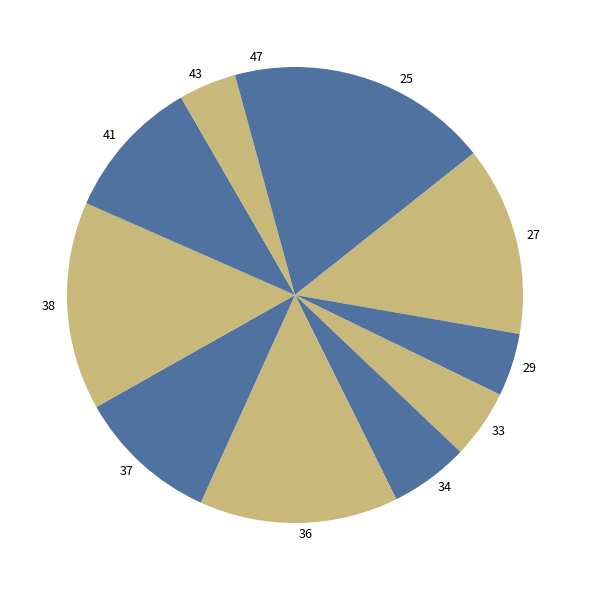

What is the ratio of the value at 27 to the value at 37?

1.3